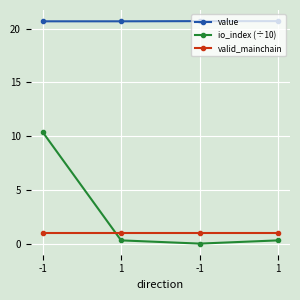

What is the spread (max minus min) of values at -1?

19.7